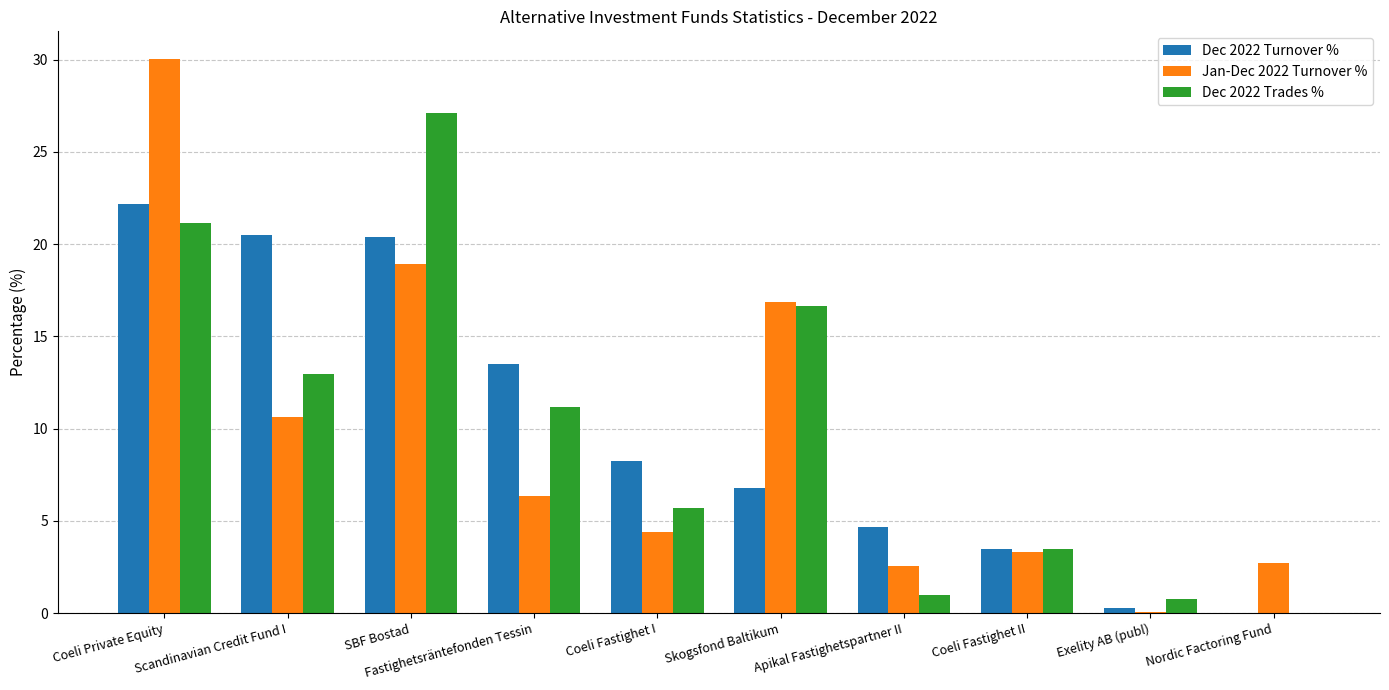

What is the total value across all series at Nordic Factoring Fund?

2.7